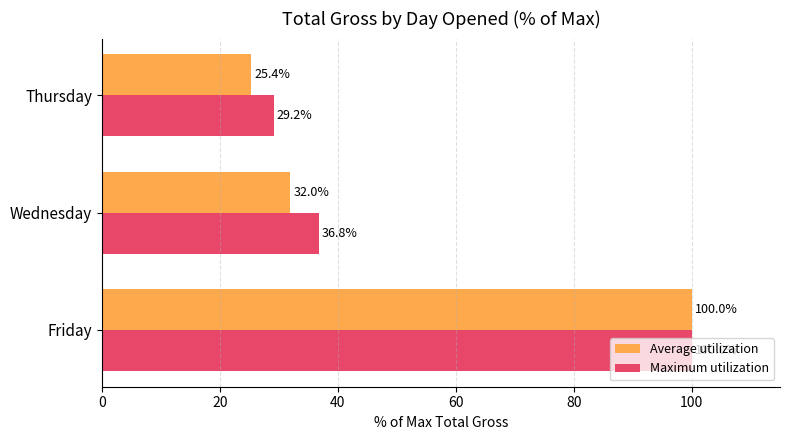

Is it true that Average utilization equals 25.4 at Thursday?

True